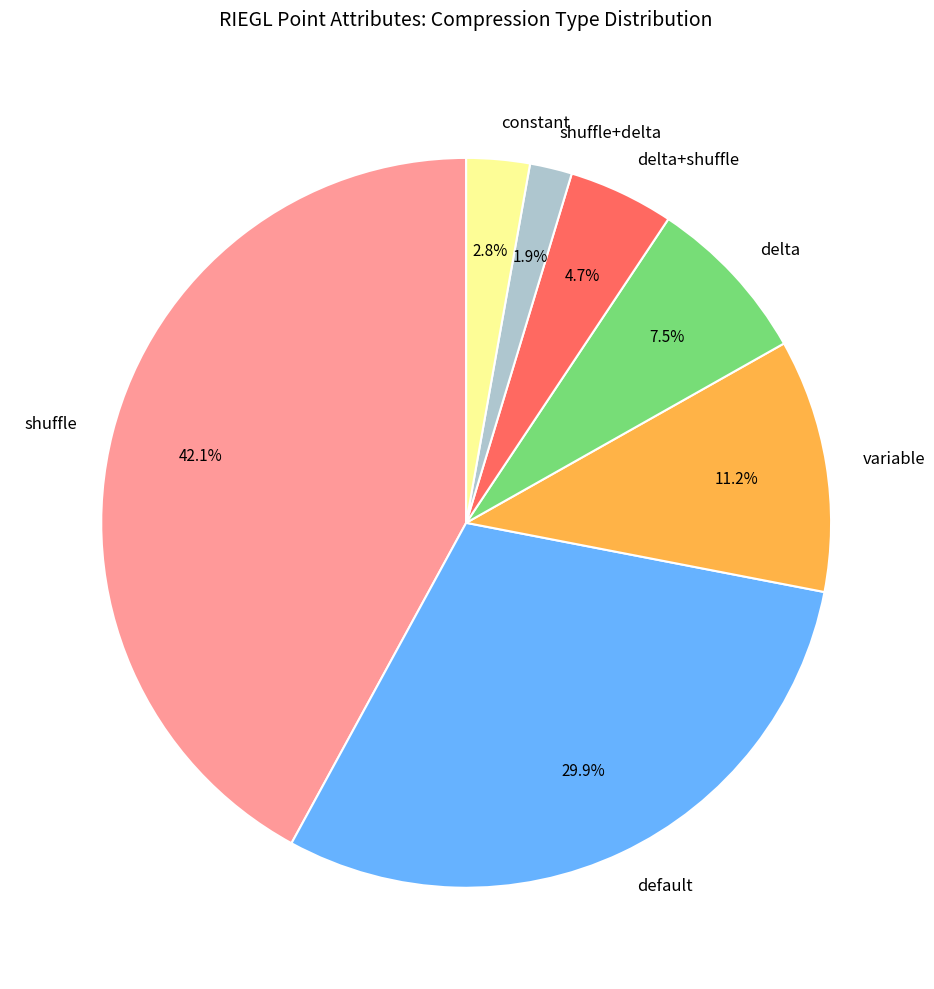

How many slices are in this pie chart?

7